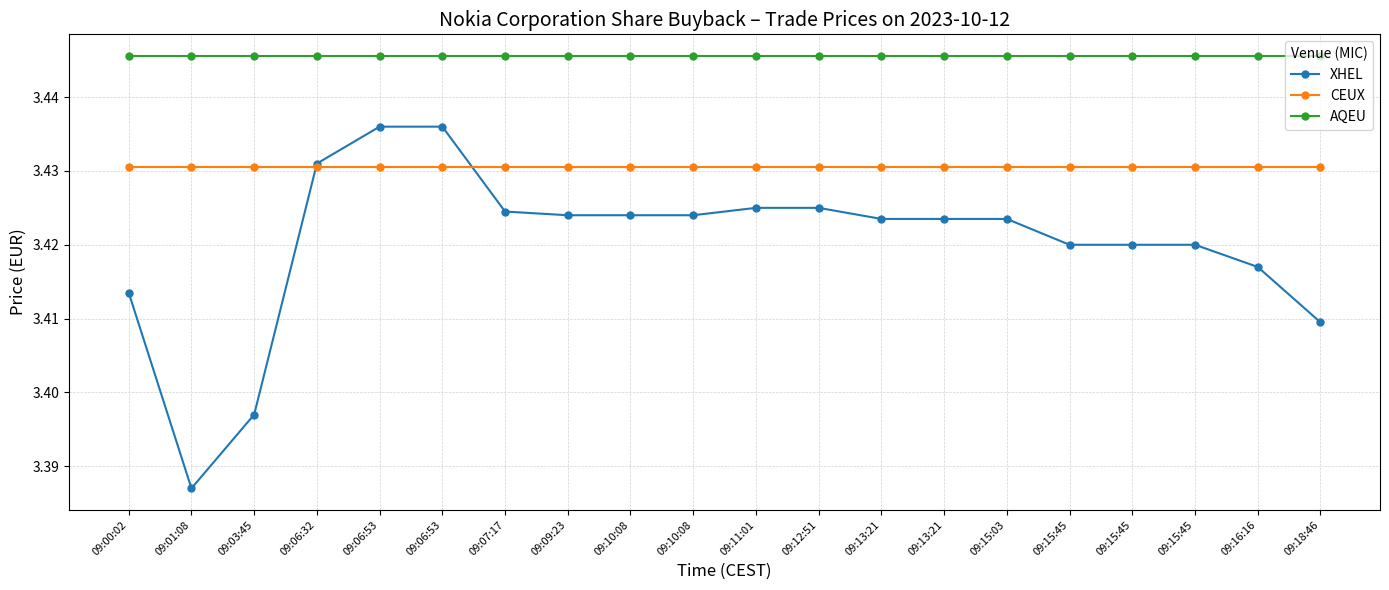

True or false: XHEL has more than 2 interior local peaks.

False